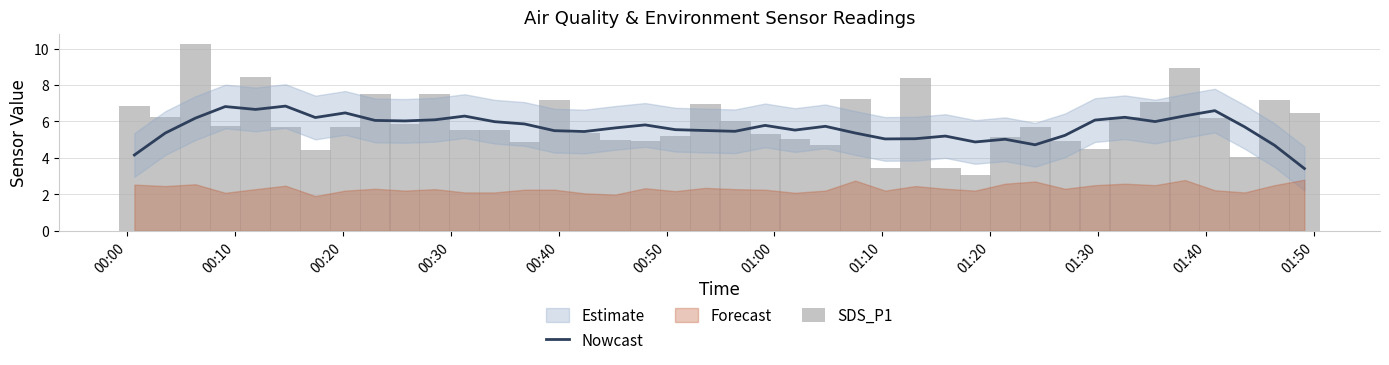

What is the minimum value for Nowcast?

3.4